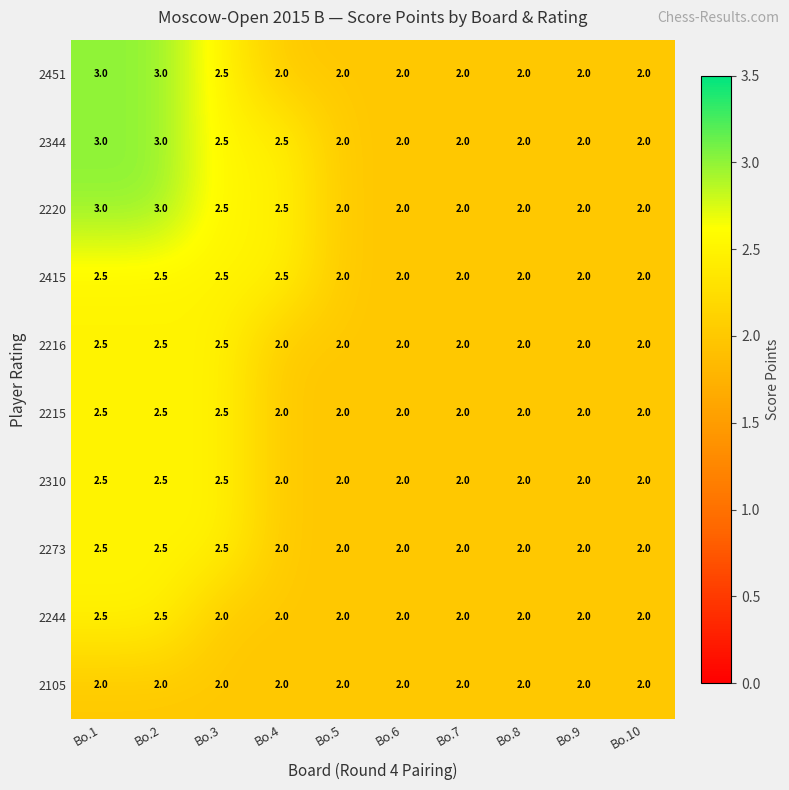

The 2105 series shows 0.8 at Bo.7. True or false?

False